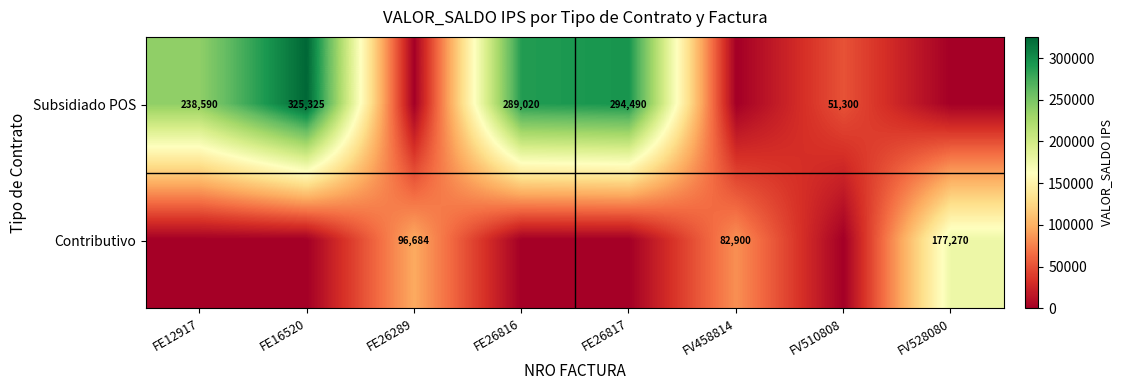

What is the difference between the Subsidiado POS values at FE26816 and FV510808?

237720